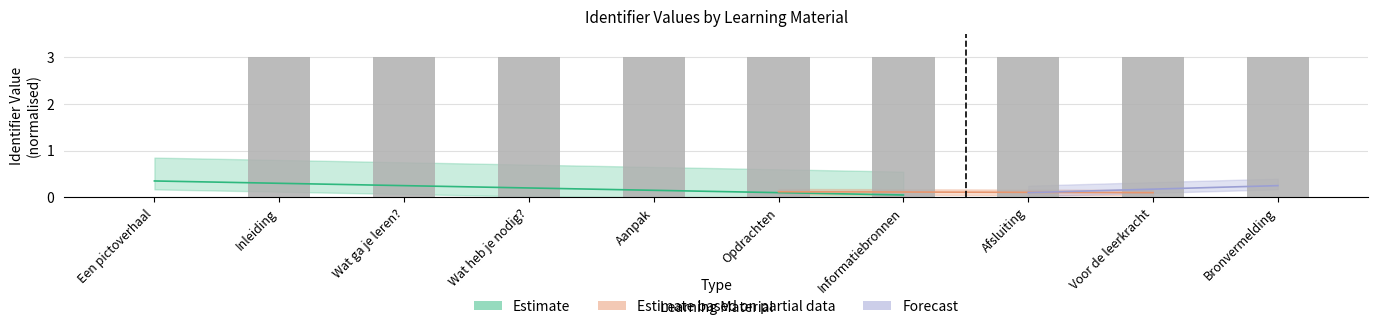

What is the label of the 1st bar from the right?

Bronvermelding